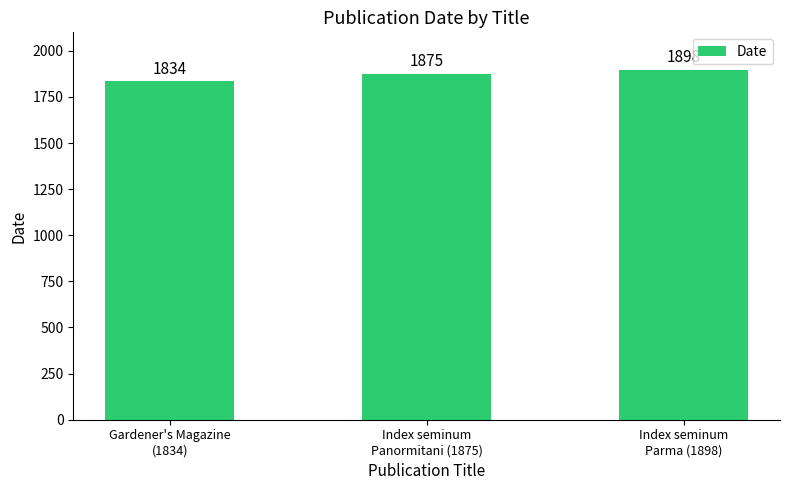

List the labels in order of value, smallest first.

Gardener's Magazine
(1834), Index seminum
Panormitani (1875), Index seminum
Parma (1898)